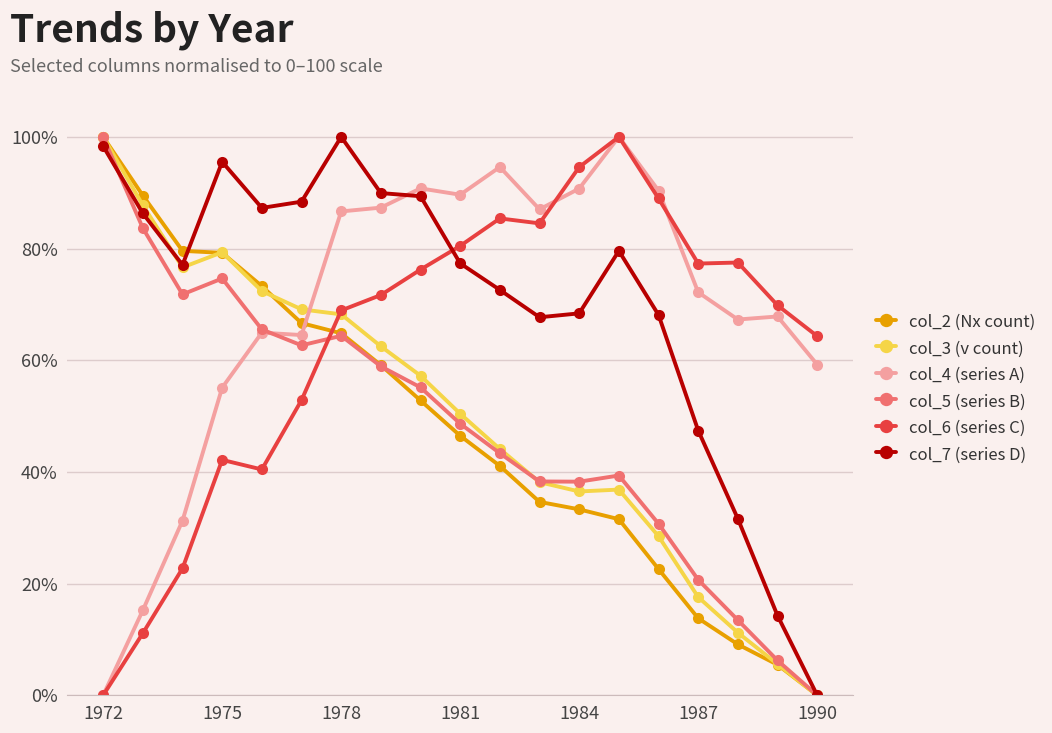

How many times do col_4 (series A) and col_3 (v count) cross each other?

1